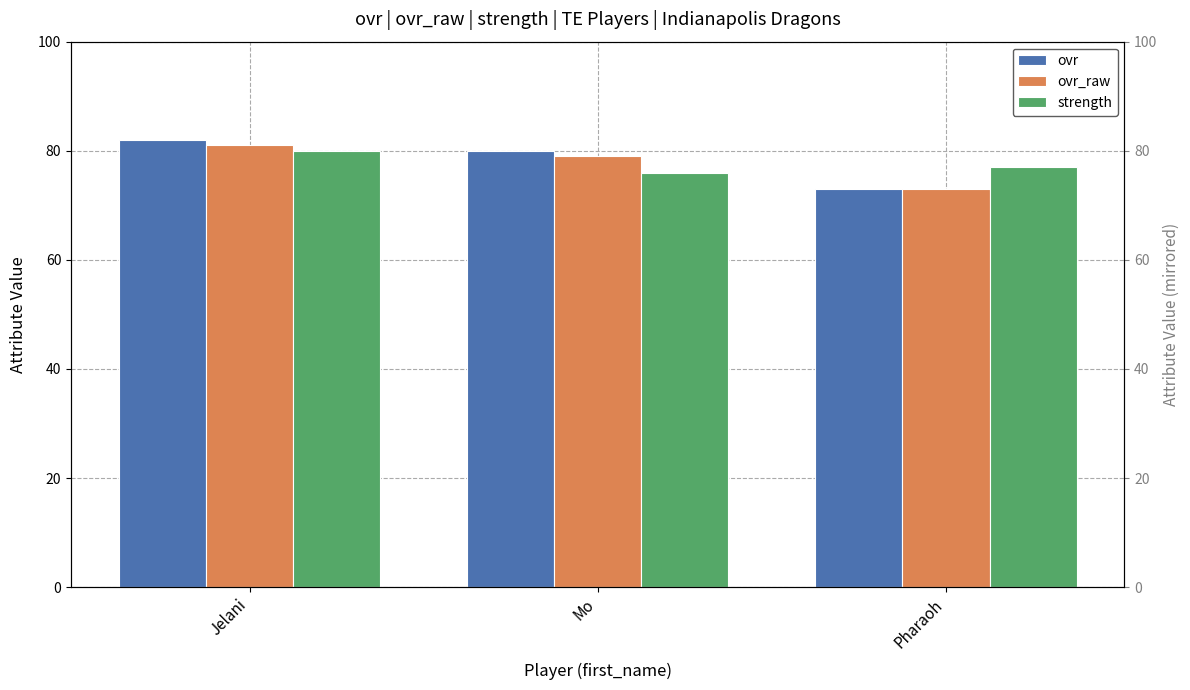

Reading left to right, extract all data points from this chart.

ovr: Jelani=82	Mo=80	Pharaoh=73
ovr_raw: Jelani=81	Mo=79	Pharaoh=73
strength: Jelani=80	Mo=76	Pharaoh=77